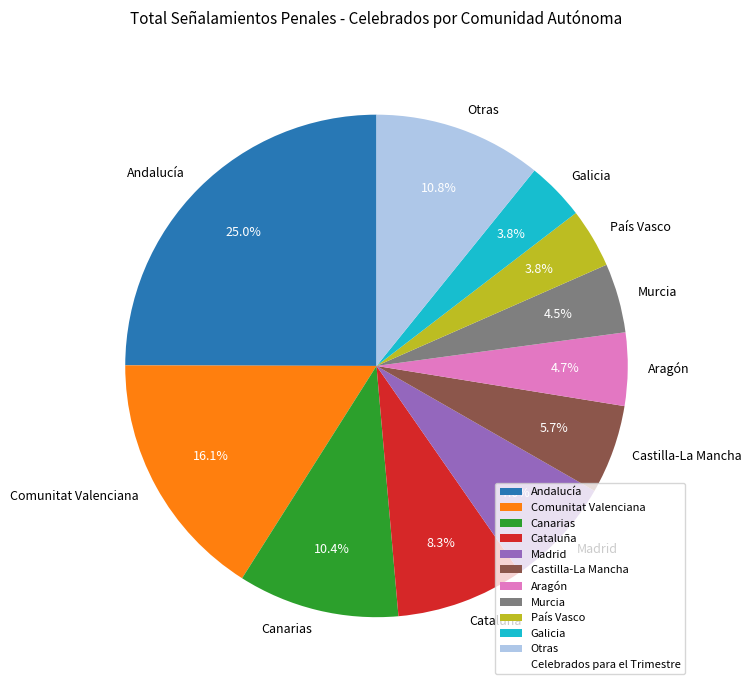

Between Comunitat Valenciana and Murcia, which is larger?

Comunitat Valenciana